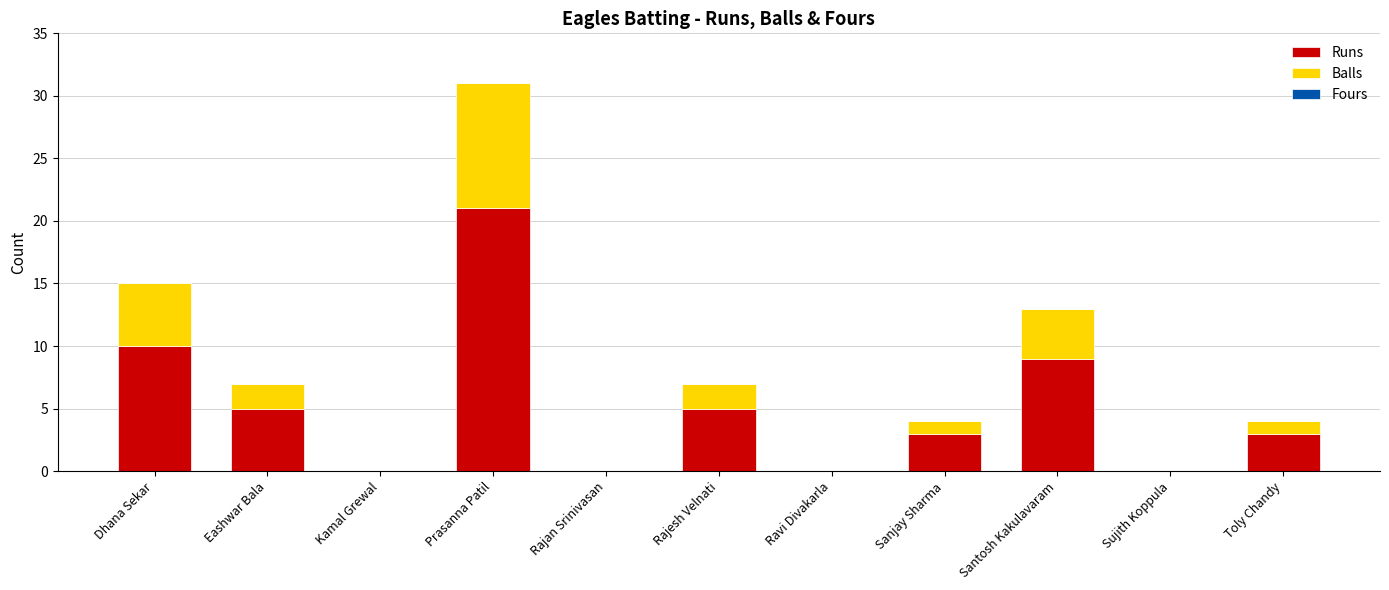

What is the sum of all Runs values?

56